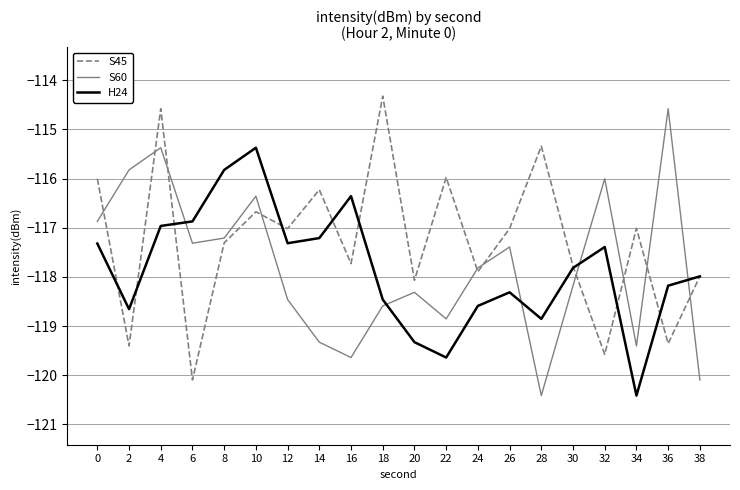

At which category does H24 reach its first local valley?

2